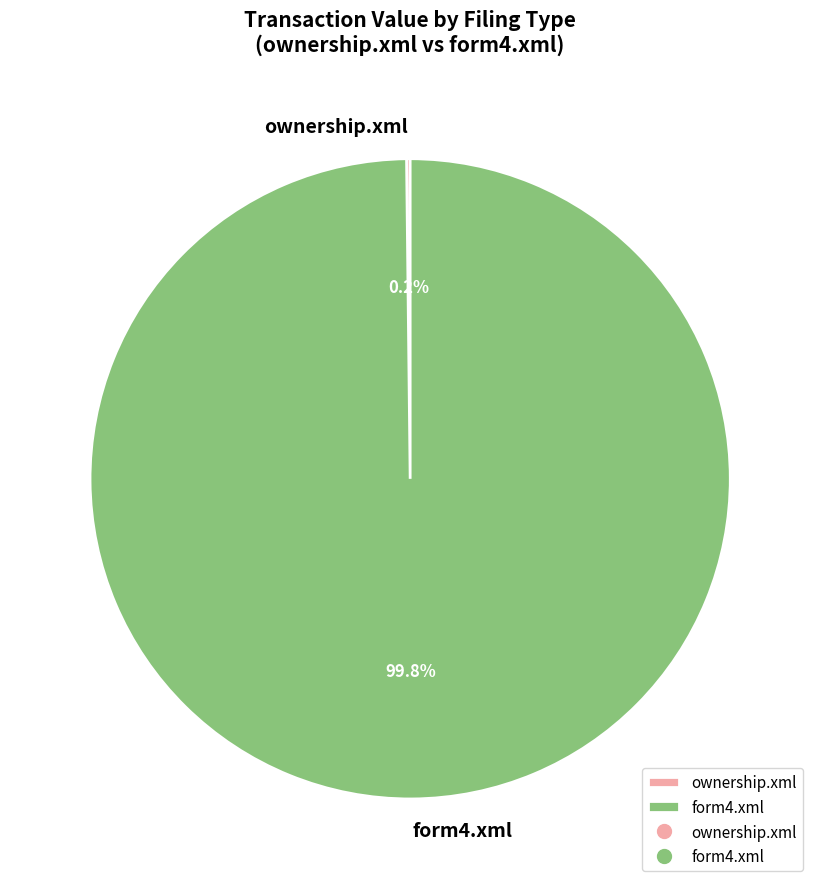

What portion of the pie excludes form4.xml?

0.2%